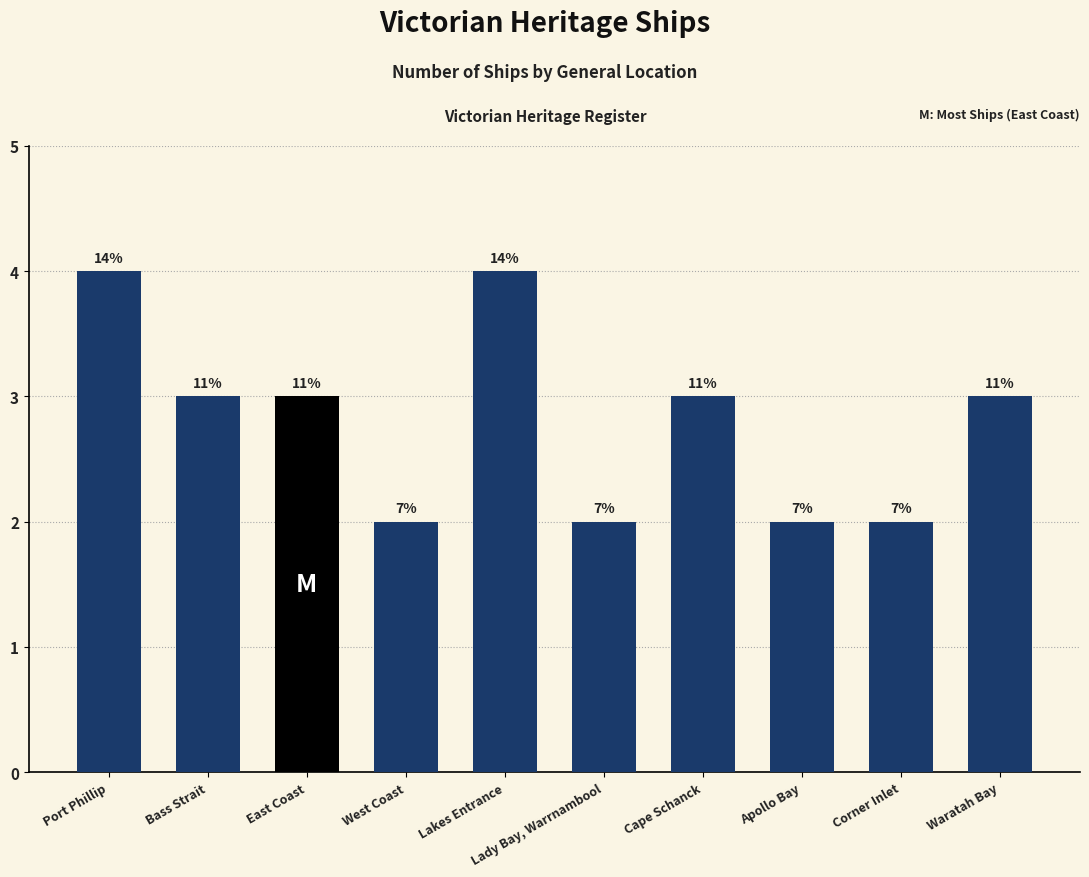

What is the greatest value displayed?

4